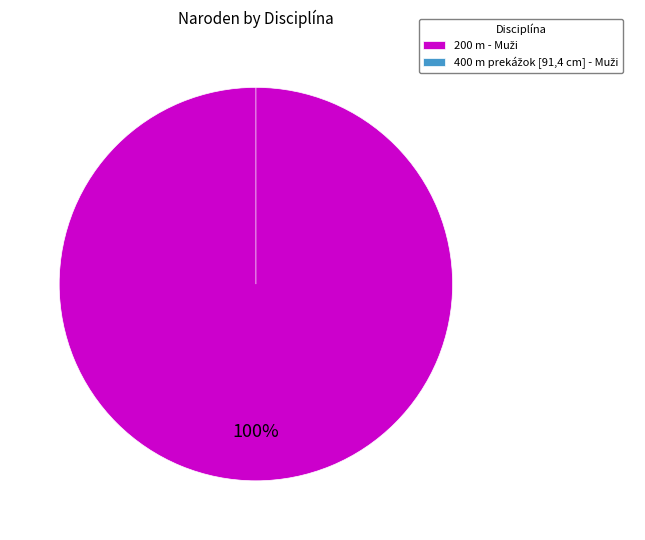

What is the smallest slice in the pie chart?

400 m prekážok [91,4 cm] - Muži